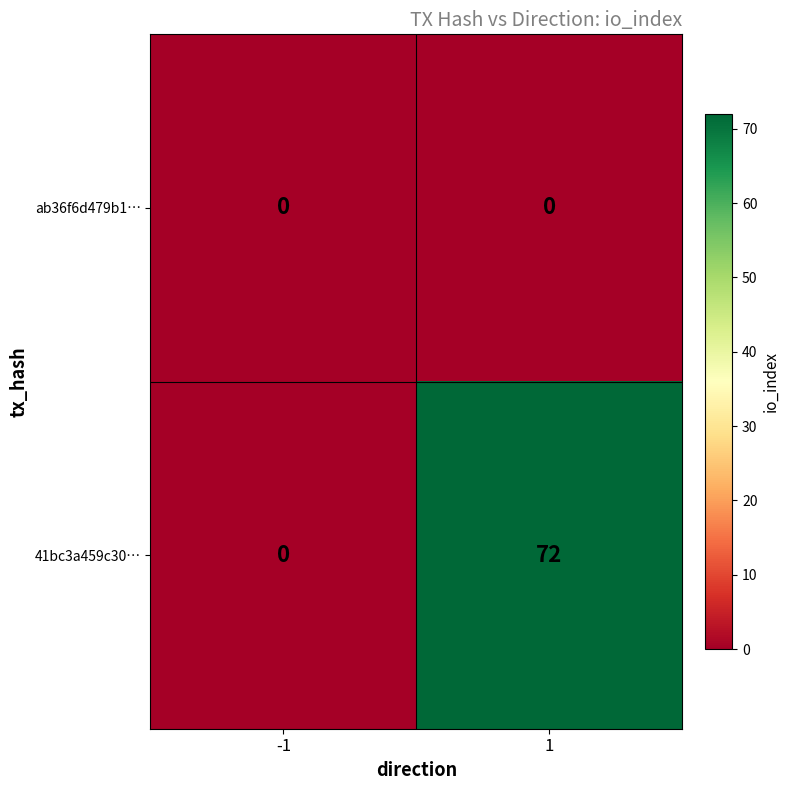

Reading left to right, transcribe all the data shown in this chart.

ab36f6d479b1…: -1=0	1=0
41bc3a459c30…: -1=0	1=72